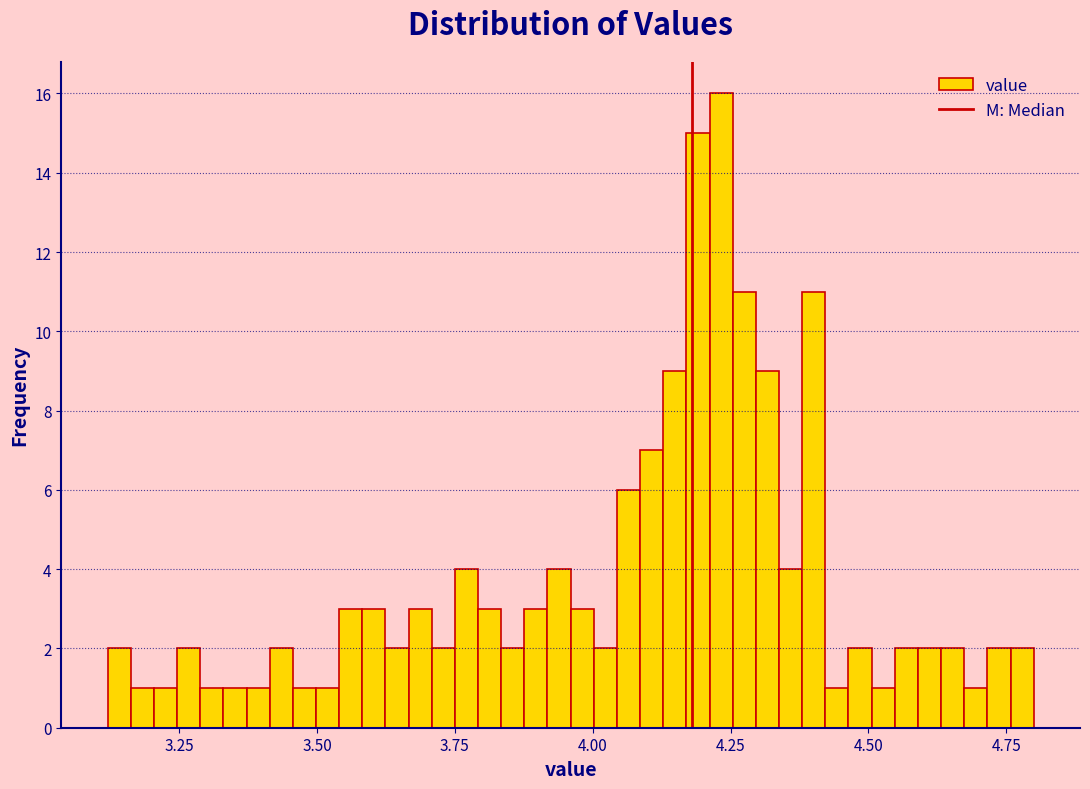

Around what value on the x-axis is the tallest bar? Give the approximate position of its centre, as read against the axis.

4.25